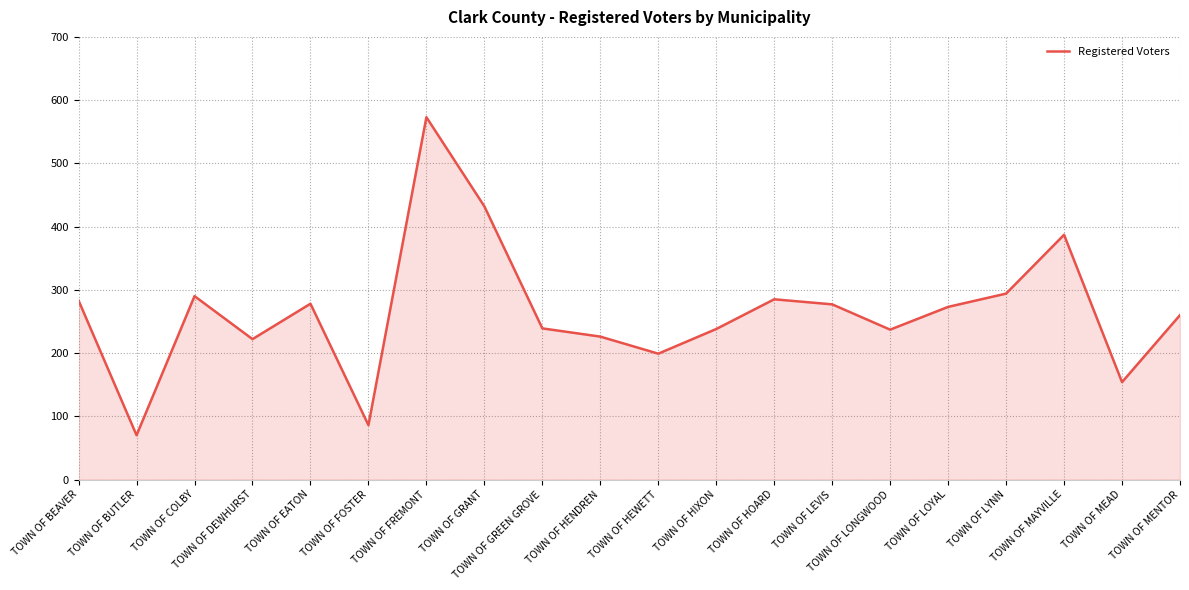

Between TOWN OF LEVIS and TOWN OF LYNN, which is larger?

TOWN OF LYNN